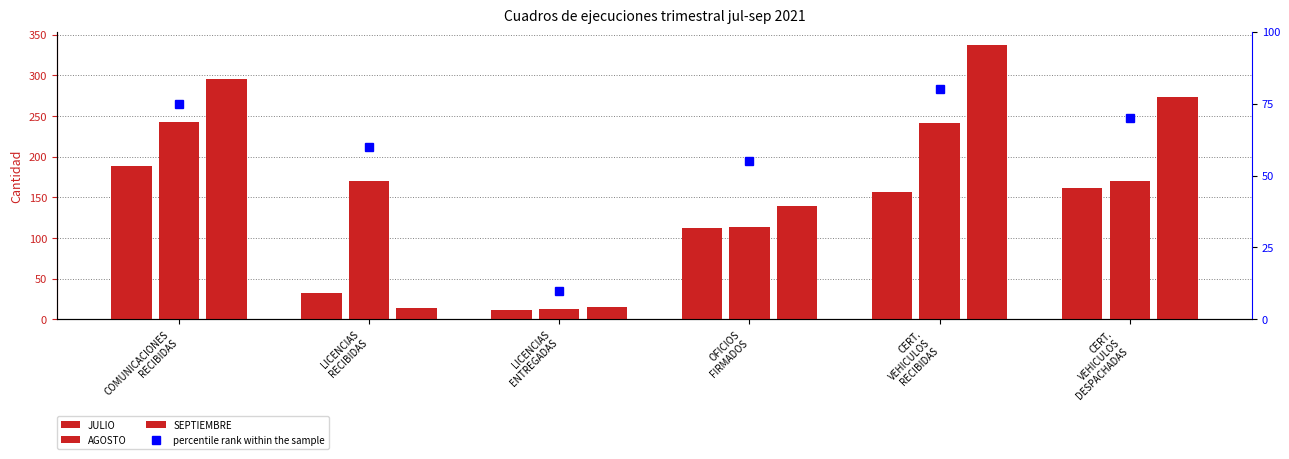

Are the bars horizontal?

No